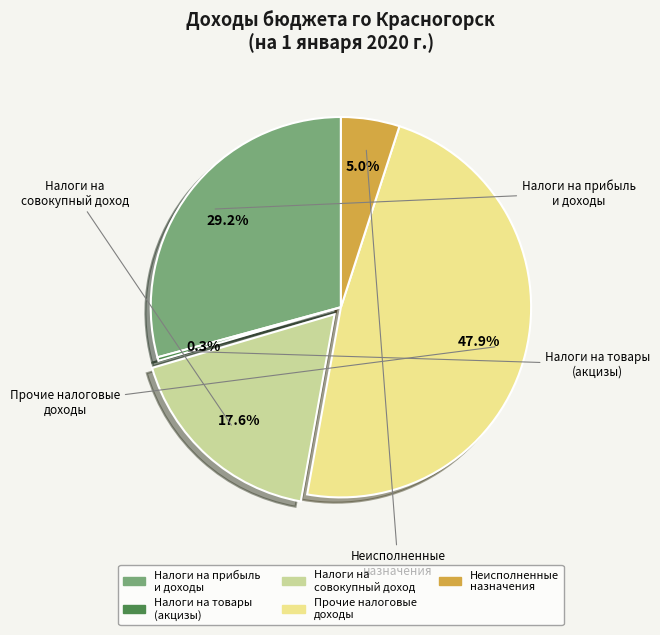

Is the sum of Неисполненные назначения and Налоги на прибыль и доходы greater than half?

No